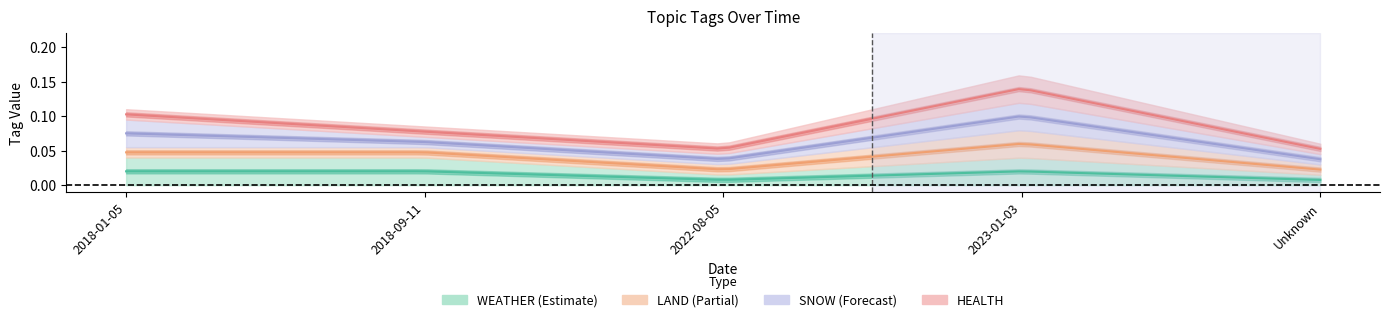

The value of HEALTH at 2018-09-11 is 0. True or false?

False